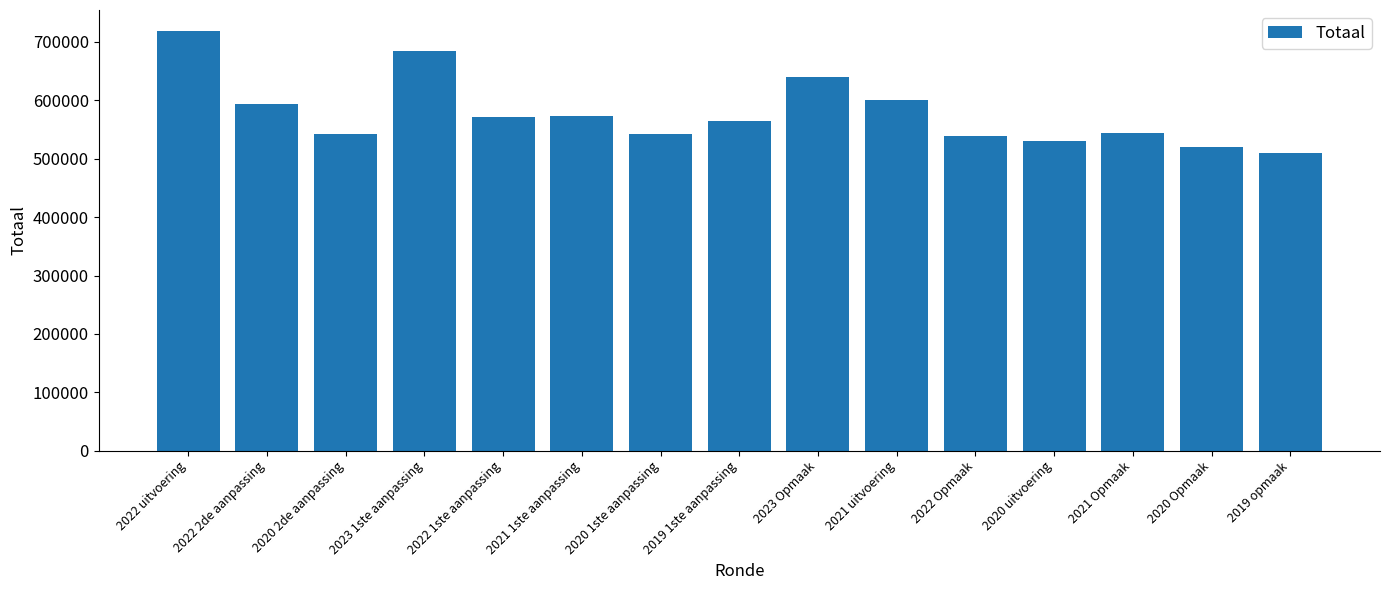

Between 2021 uitvoering and 2020 Opmaak, which is larger?

2021 uitvoering